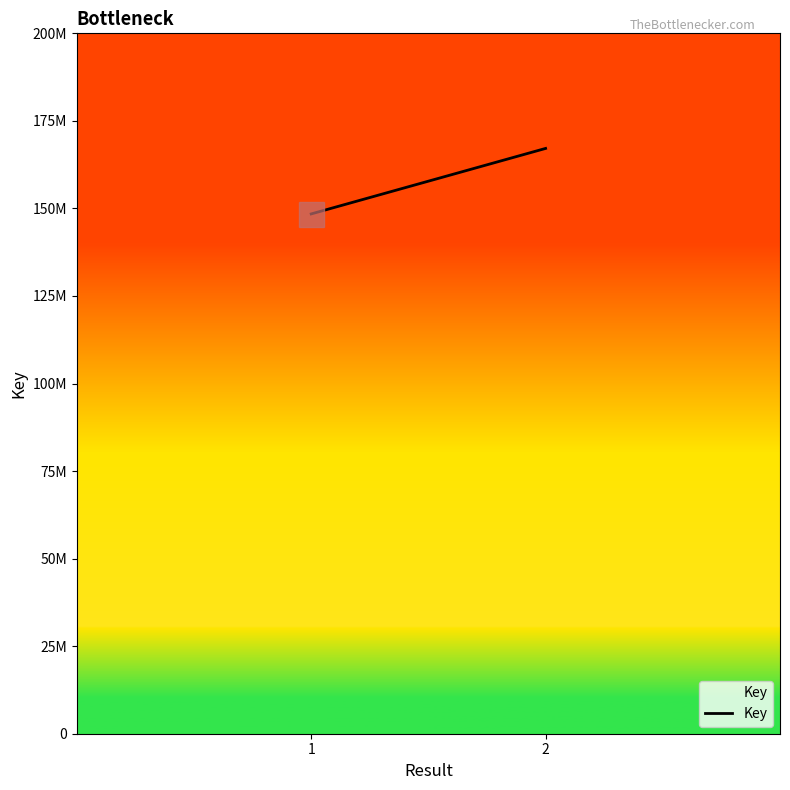

Reading left to right, extract all data points from this chart.

148432244	167135421